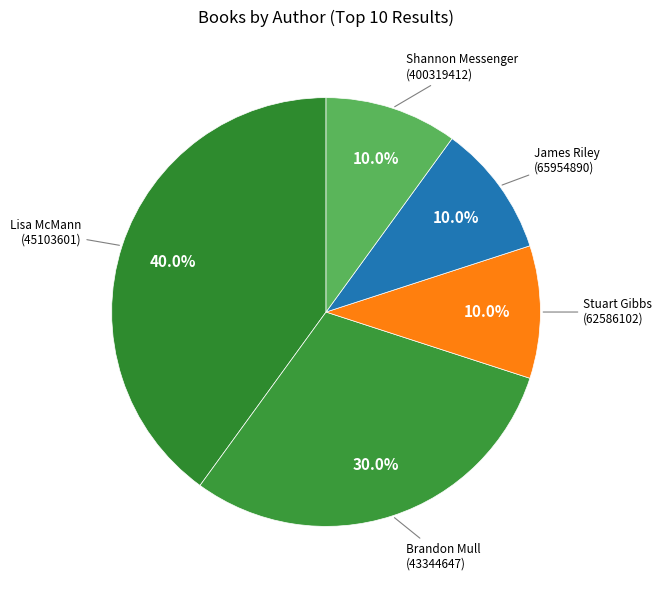

How many slices are in this pie chart?

5